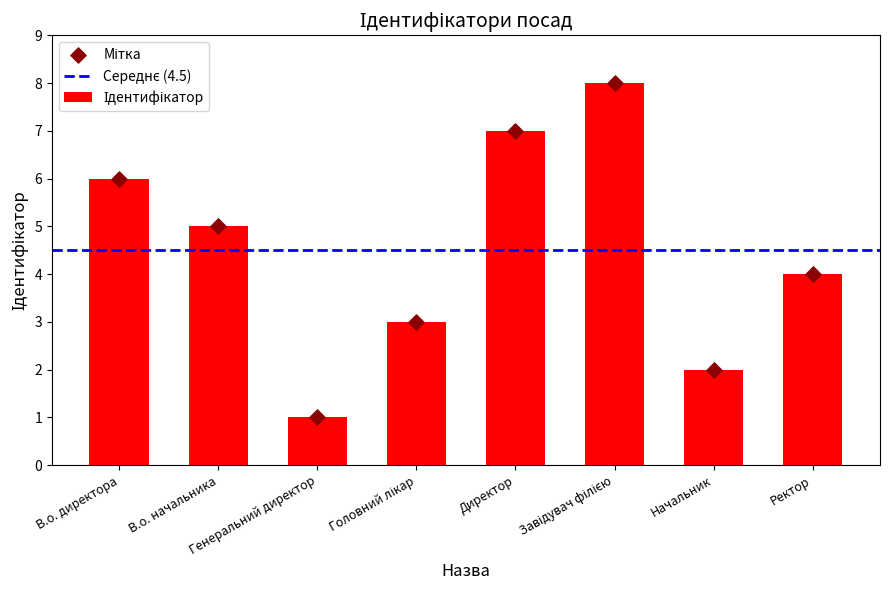

What is the ratio of the value at В.о. начальника to the value at Завідувач філією?

0.6